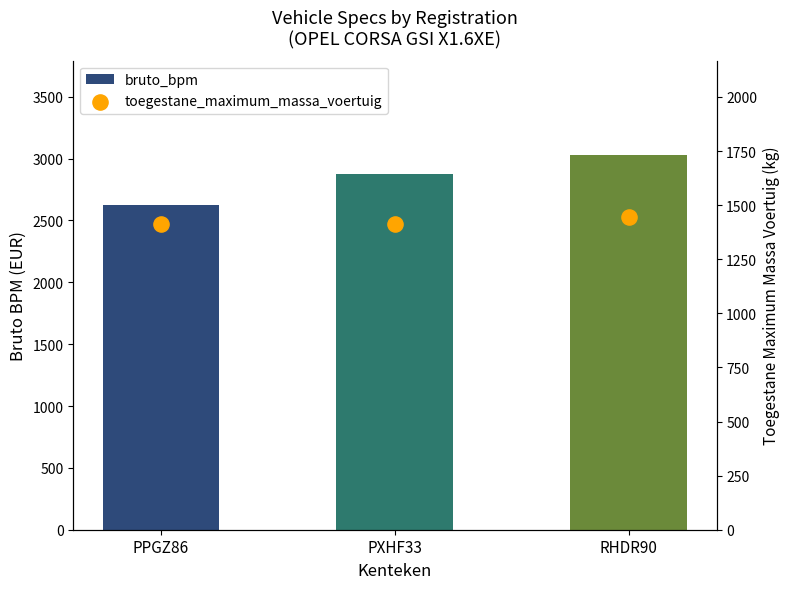

At how many categories does at least one series exceed 1914?

3